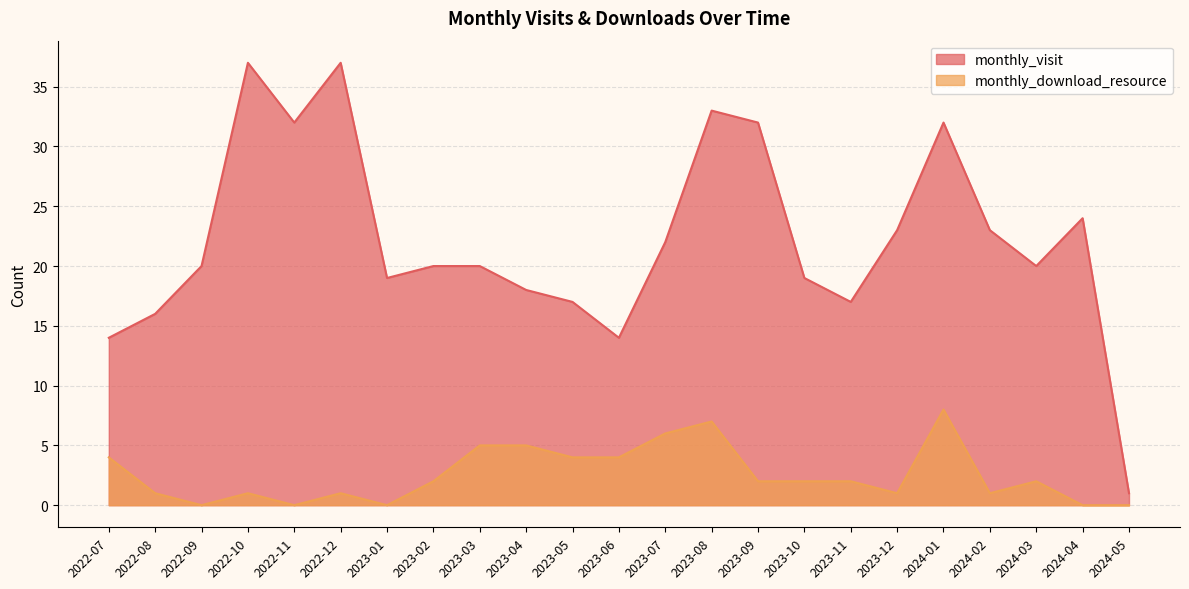

What is the sum of all monthly_visit values?

510